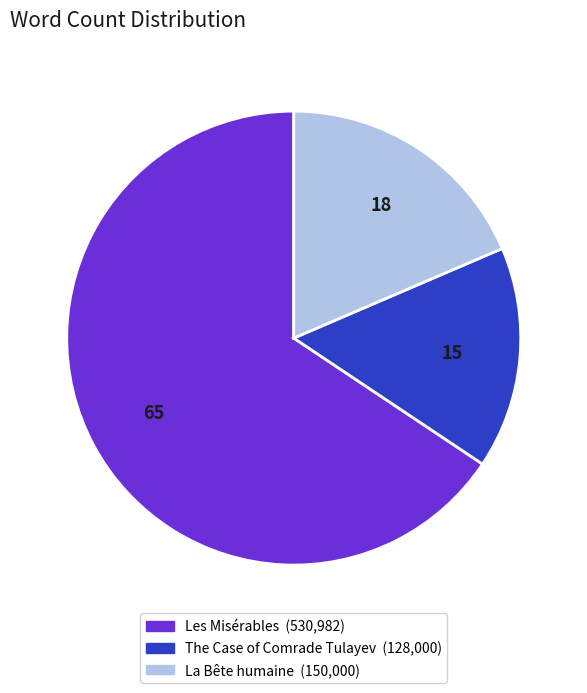

How many slices are in this pie chart?

3